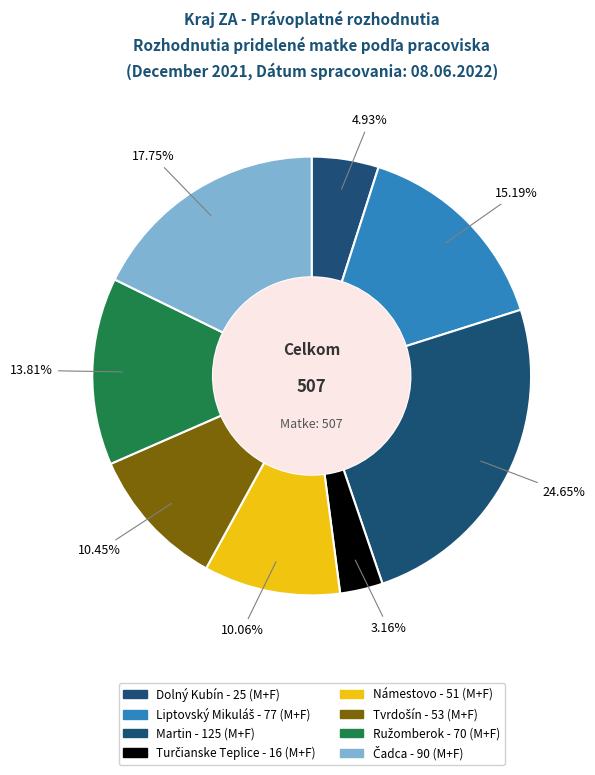

Is Martin the majority of the pie?

No